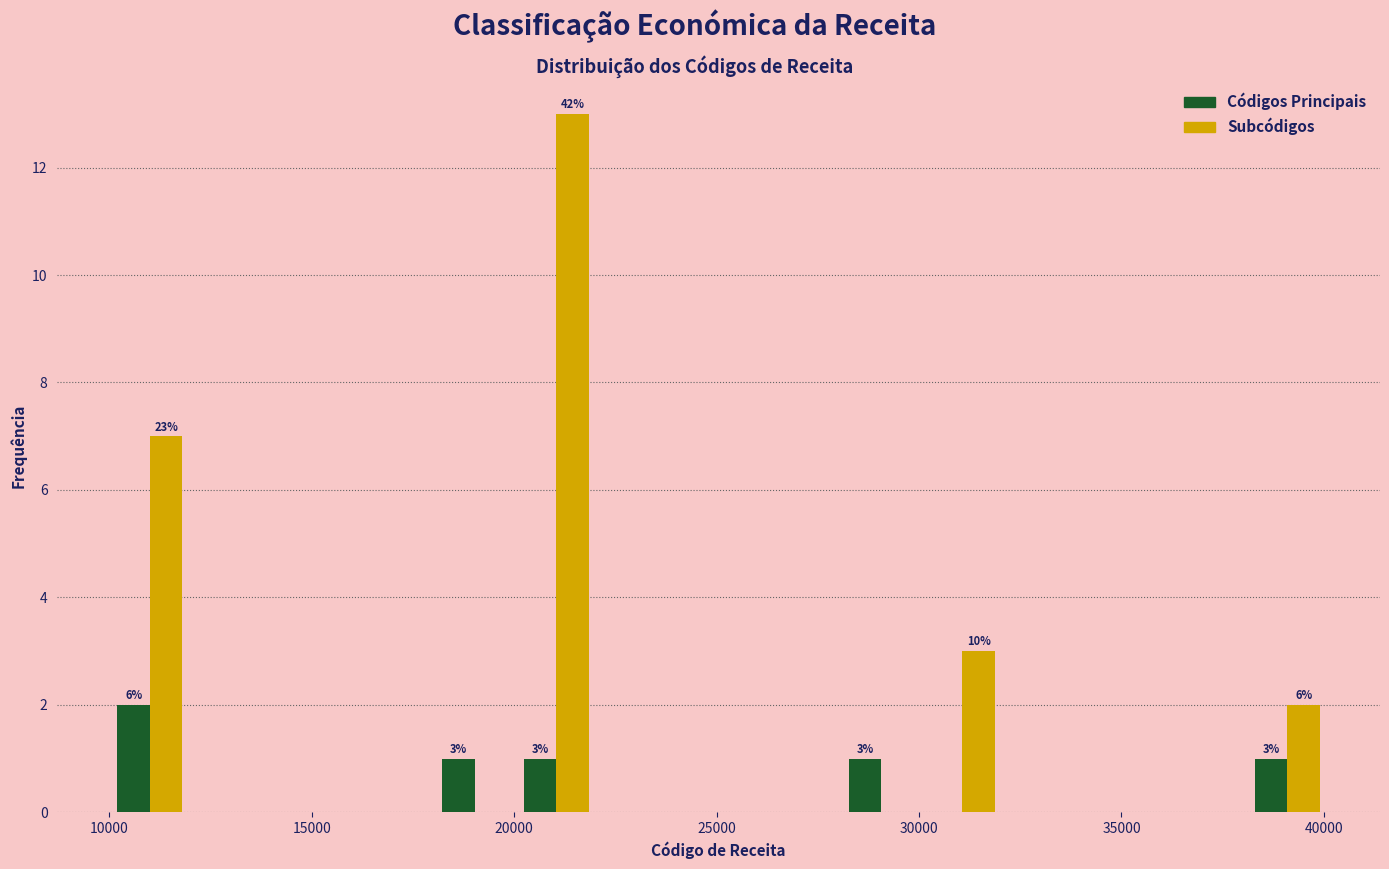

In the Subcódigos series, which range on the x-axis has the tallest bar?

20000 to 22000